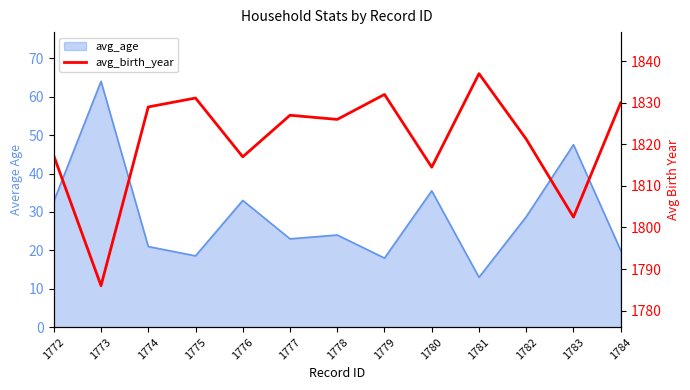

What is the maximum value shown in the chart?

1837.0